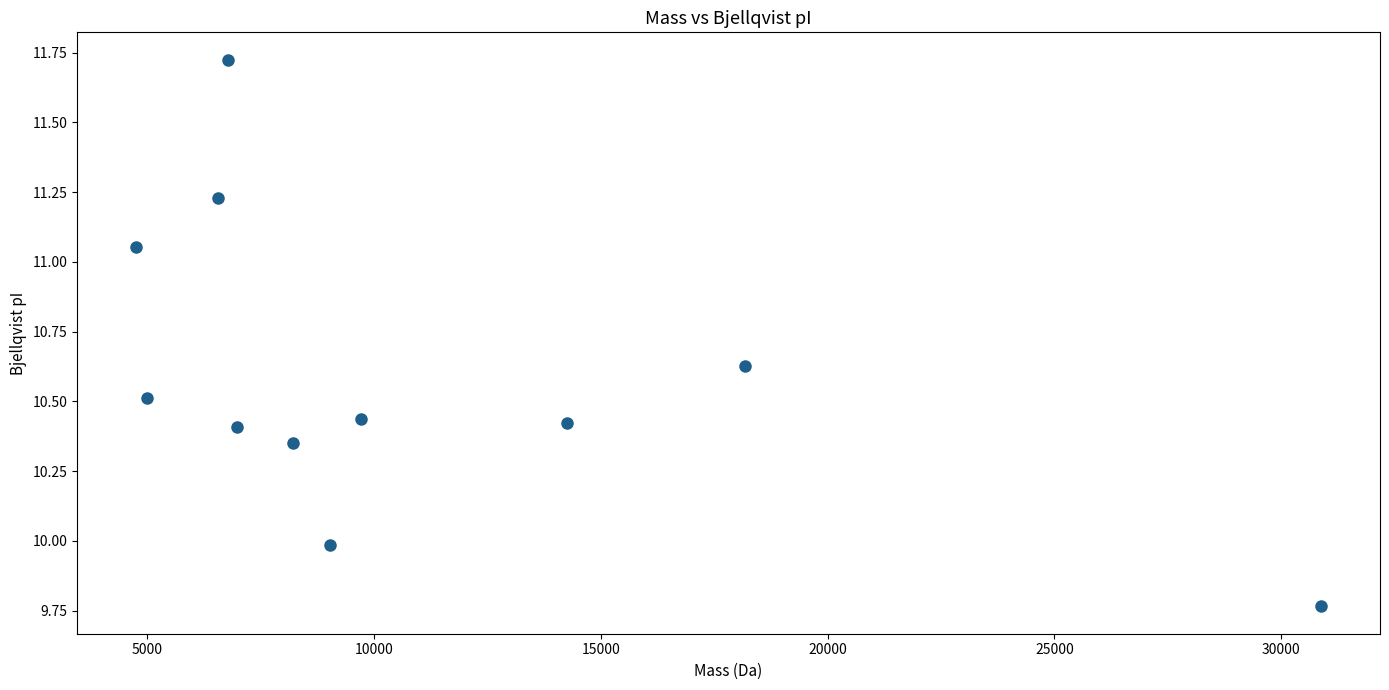

What is the range of X values (max minus min)?

26109.1